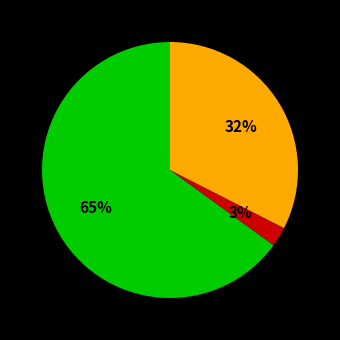

How many slices are in this pie chart?

3